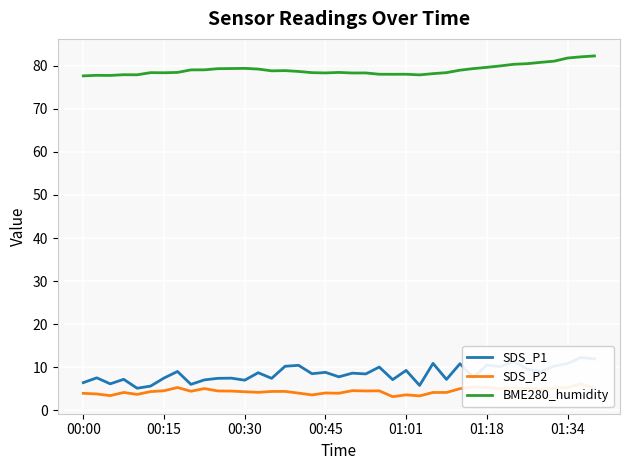

List the series in order of their peak value, lowest first.

SDS_P2, SDS_P1, BME280_humidity